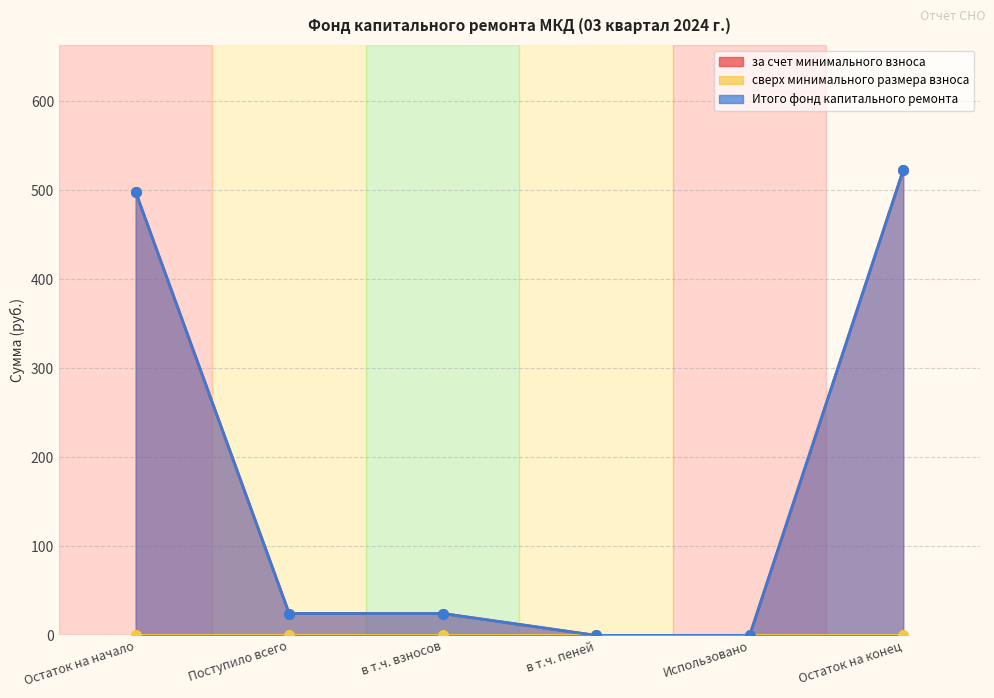

Which series has the largest total across all categories?

за счет минимального взноса